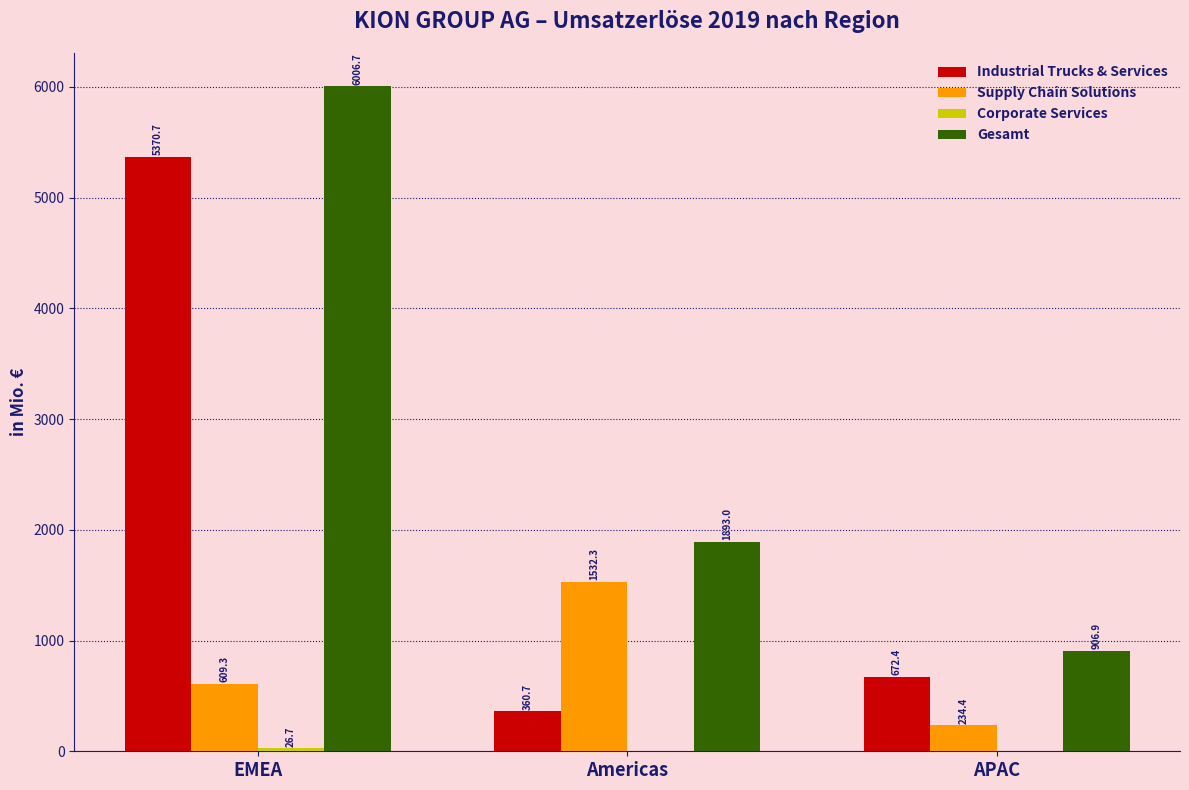

The Industrial Trucks & Services series shows 614.3 at Americas. True or false?

False